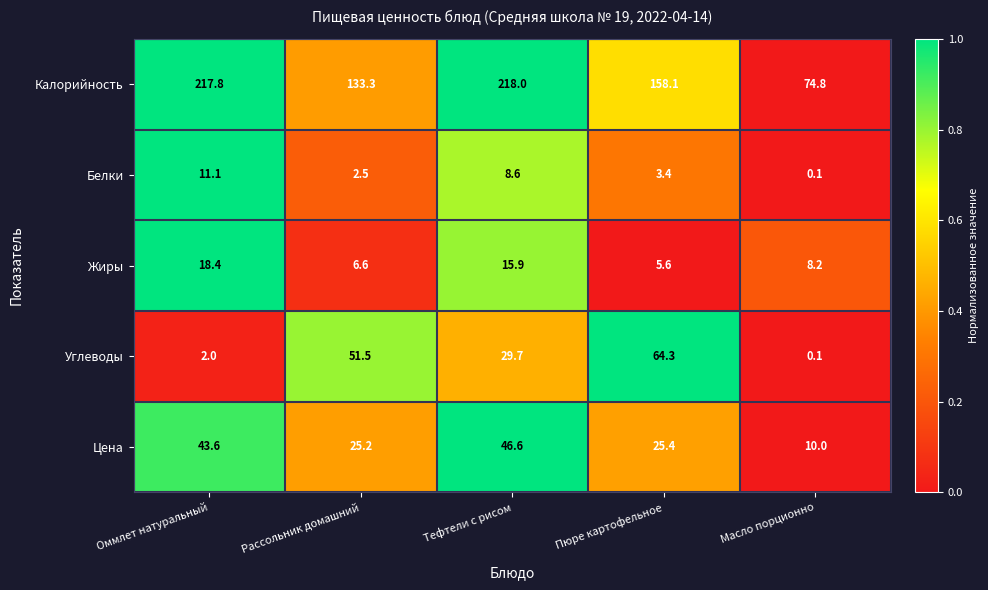

What is the difference between the second highest and minimum values in the Углеводы series?

51.4